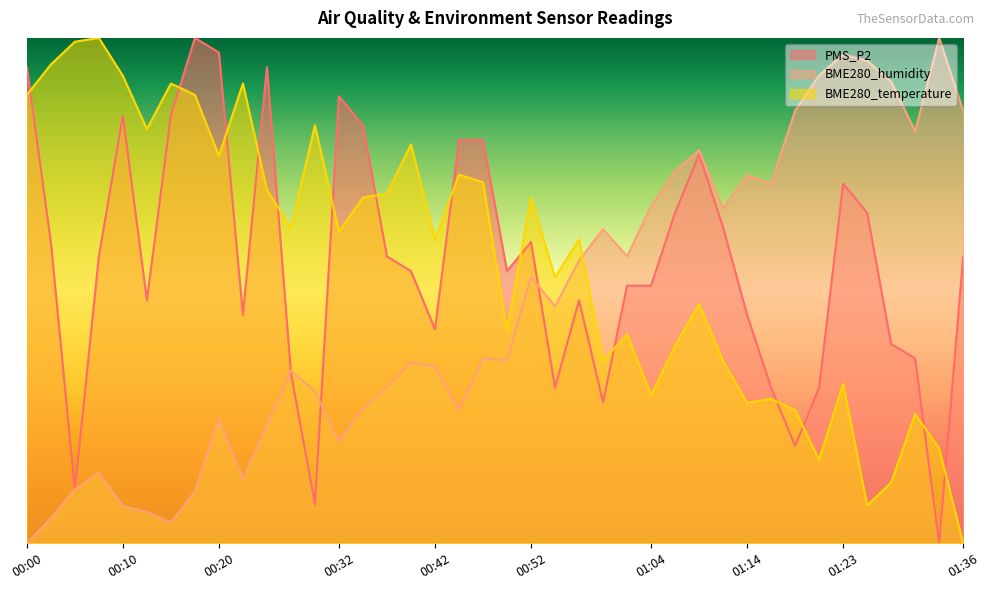

What is the label of the 13th point from the right?

01:06